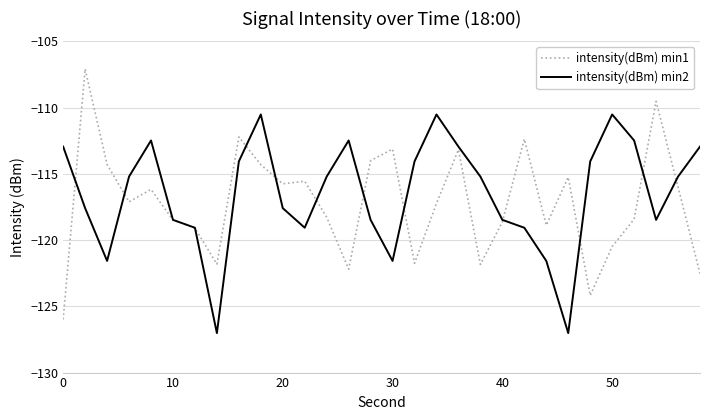

What is the minimum value for intensity(dBm) min1?

-126.0